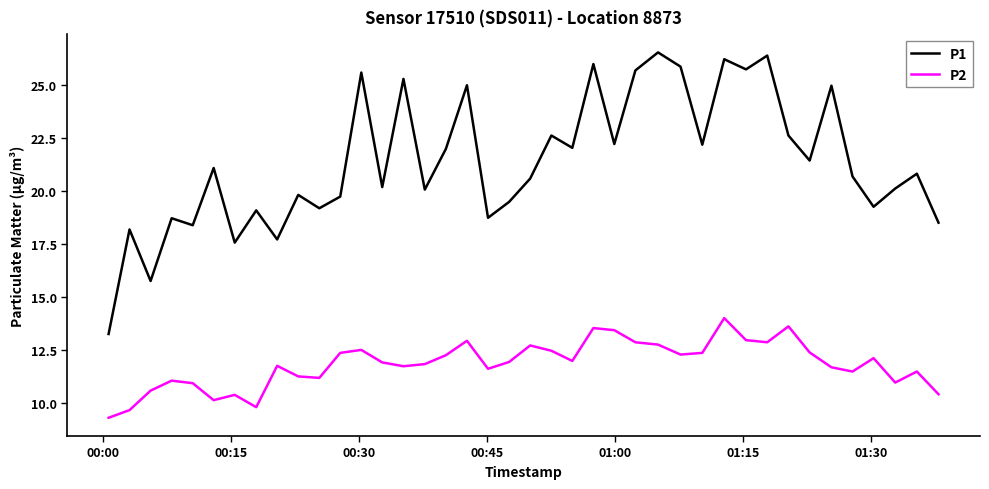

Which series has the largest total across all categories?

P1